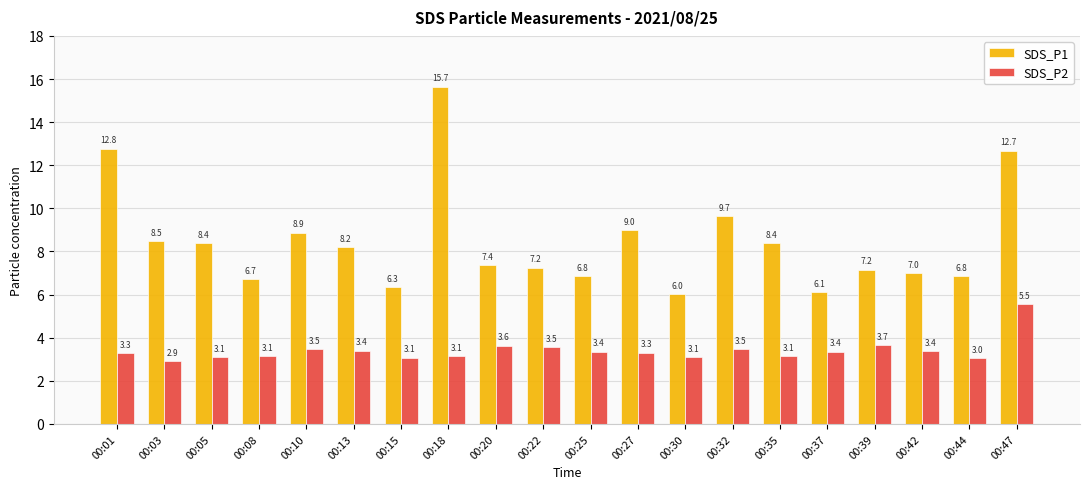

List the series in order of their peak value, highest first.

SDS_P1, SDS_P2